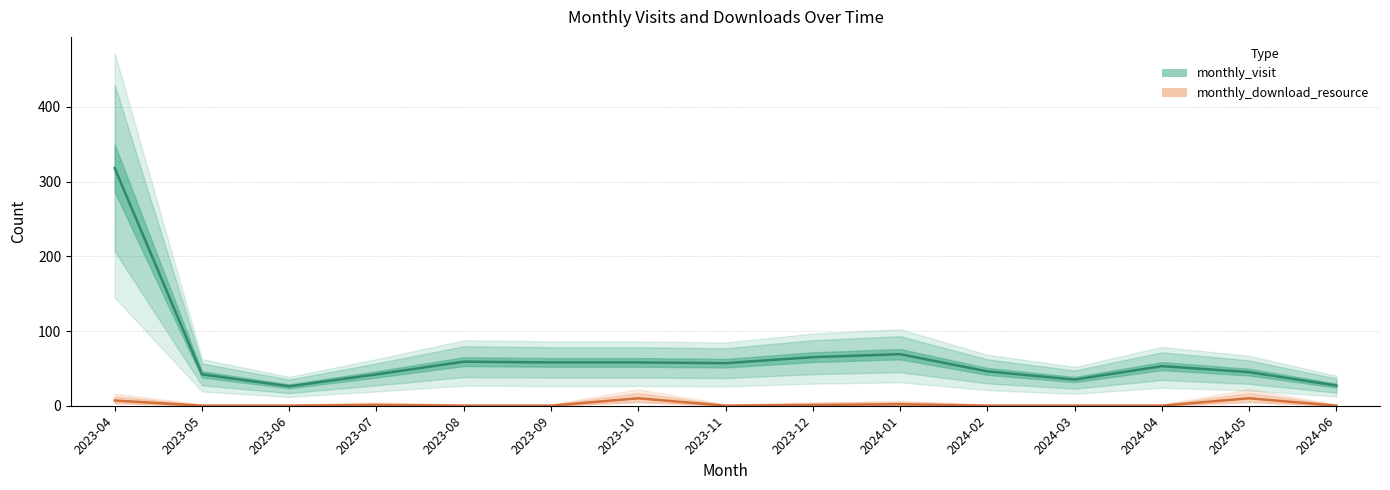

True or false: monthly_download_resource has a value of 7 at 2023-04.

True